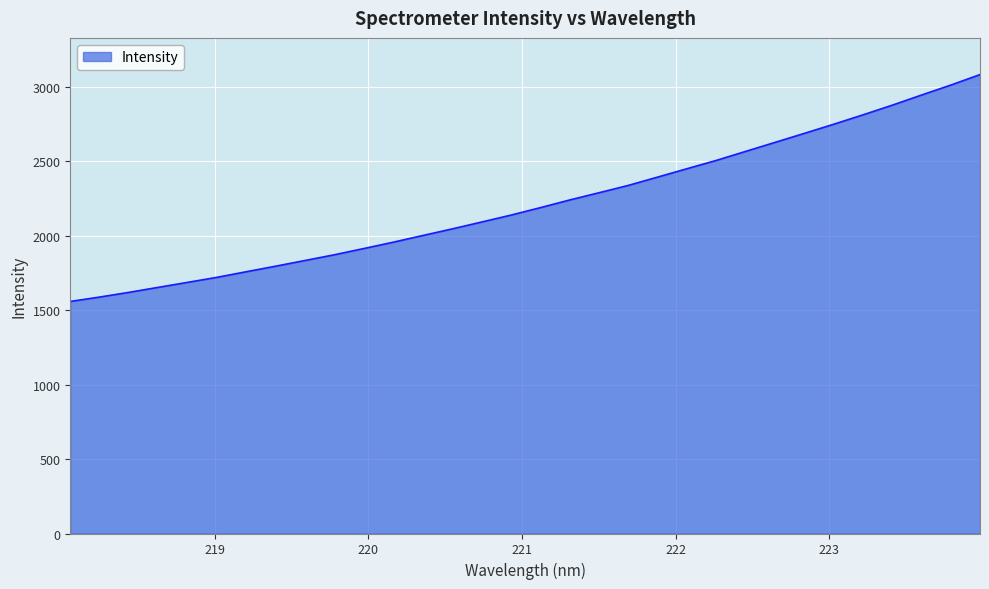

What is the minimum value shown in the chart?

1559.1